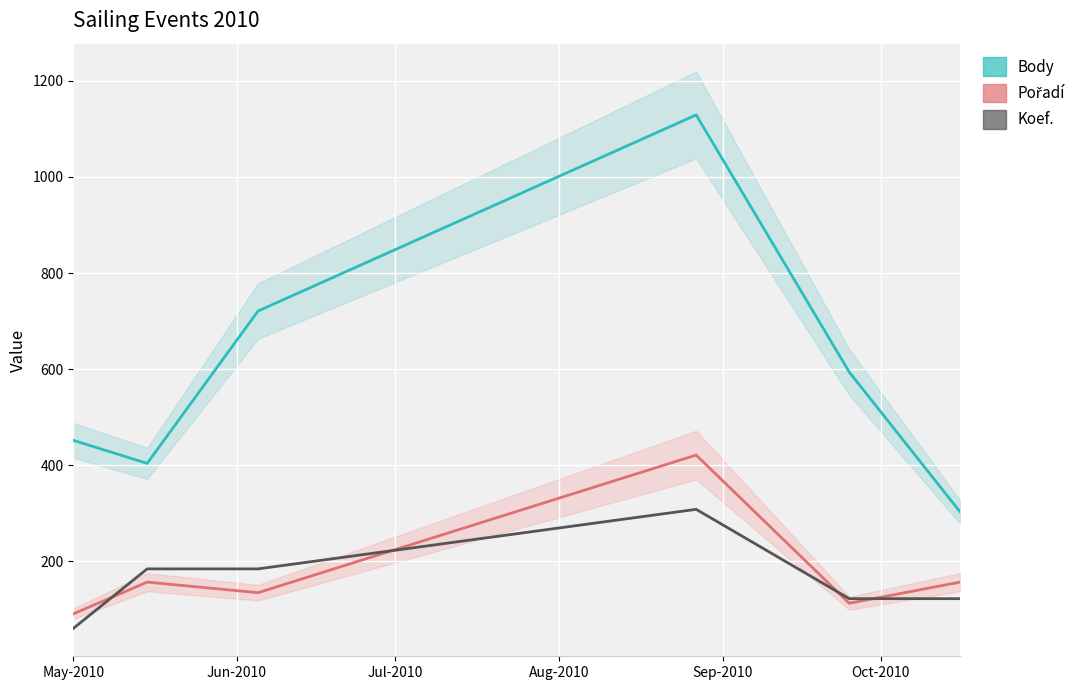

How many lines are shown in the chart?

3